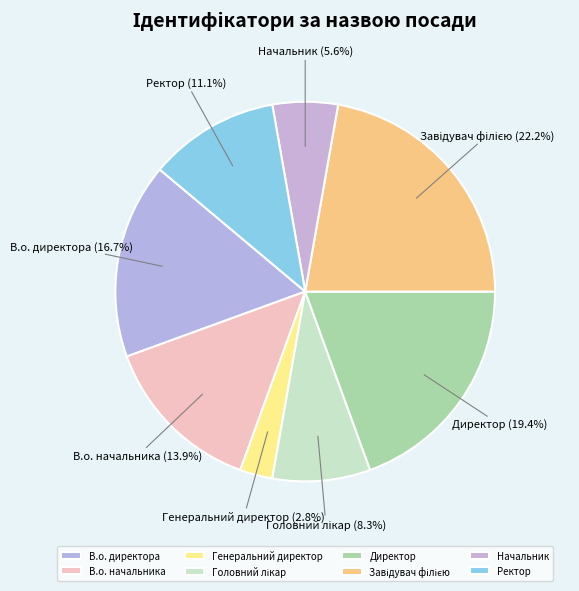

Approximately how many times larger is the value at Директор compared to В.о. начальника?

1.4